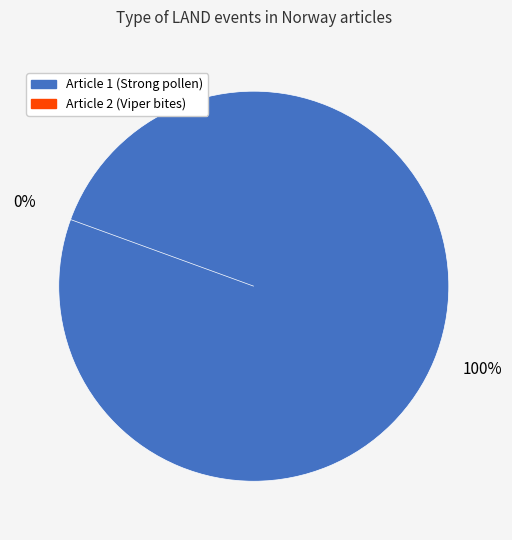

To the nearest percent, what is the average slice percentage?

50%